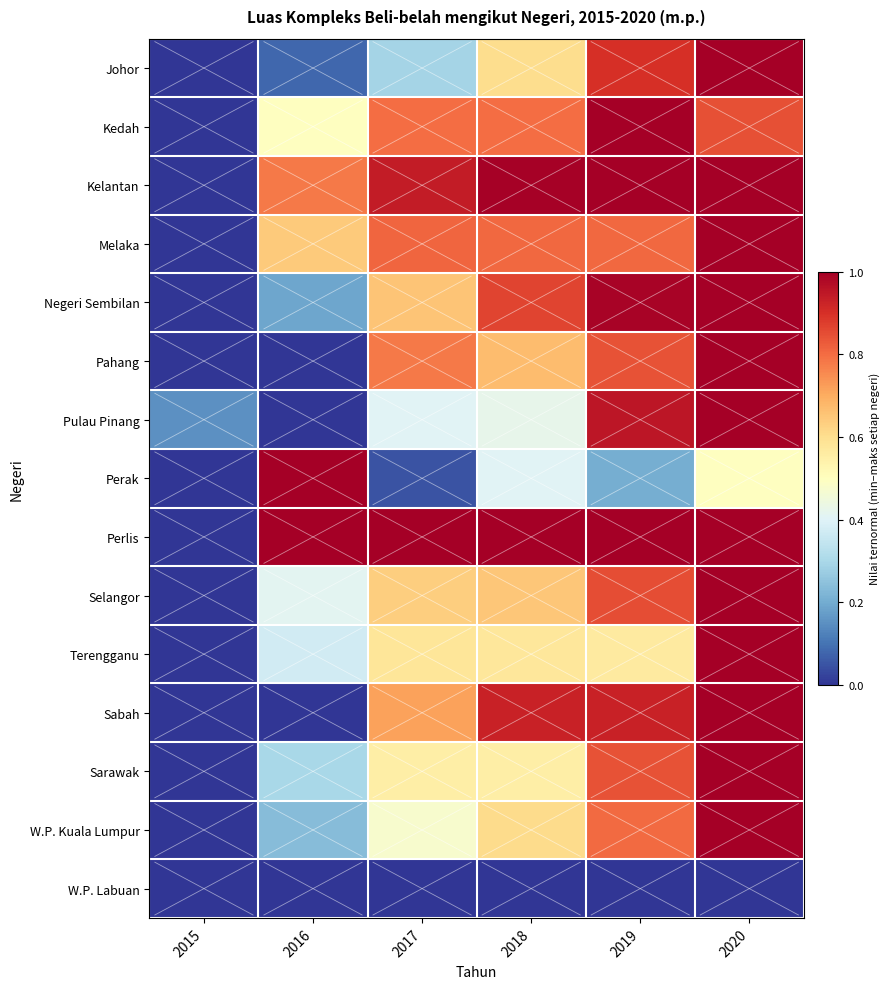

Which category has the highest value across all series?

2020